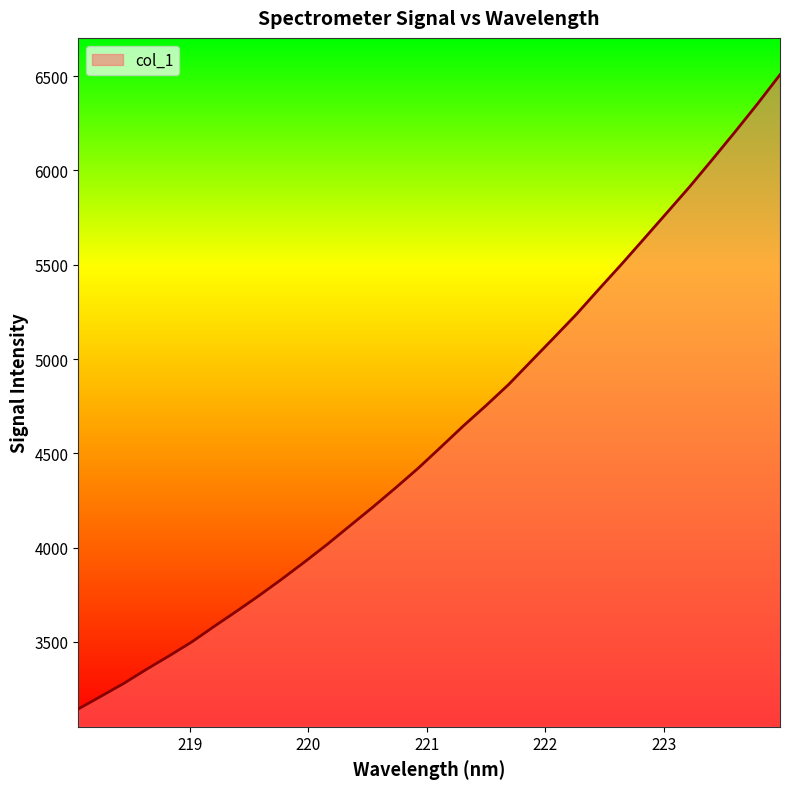

Does the chart have visible grid lines?

No